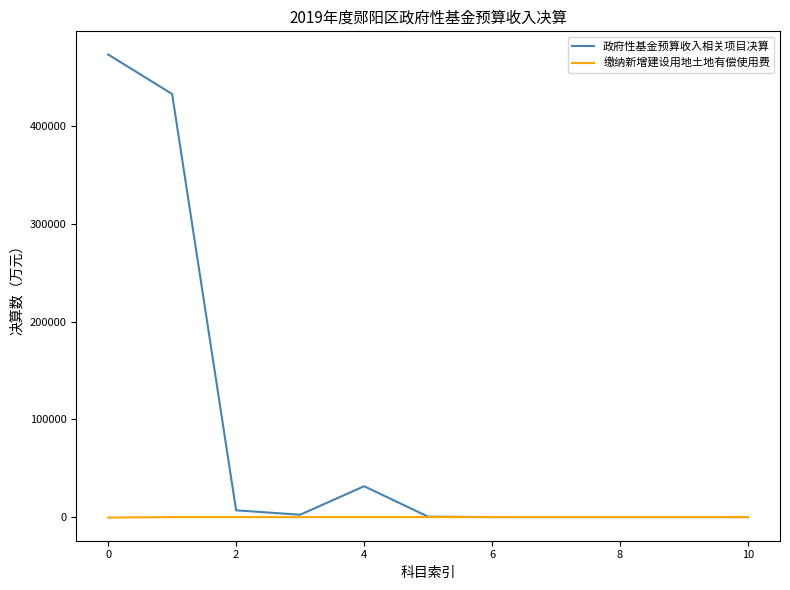

List the series in order of their overall mean, lowest first.

缴纳新增建设用地土地有偿使用费, 政府性基金预算收入相关项目决算